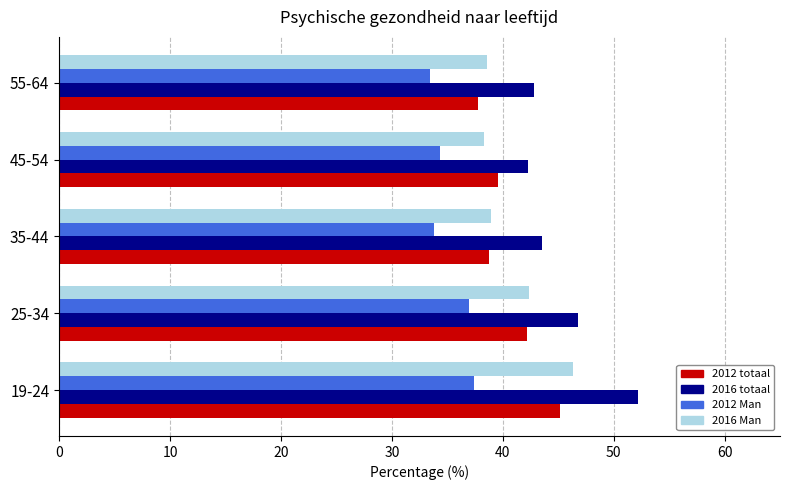

Which series has the widest spread of values?

2016 totaal